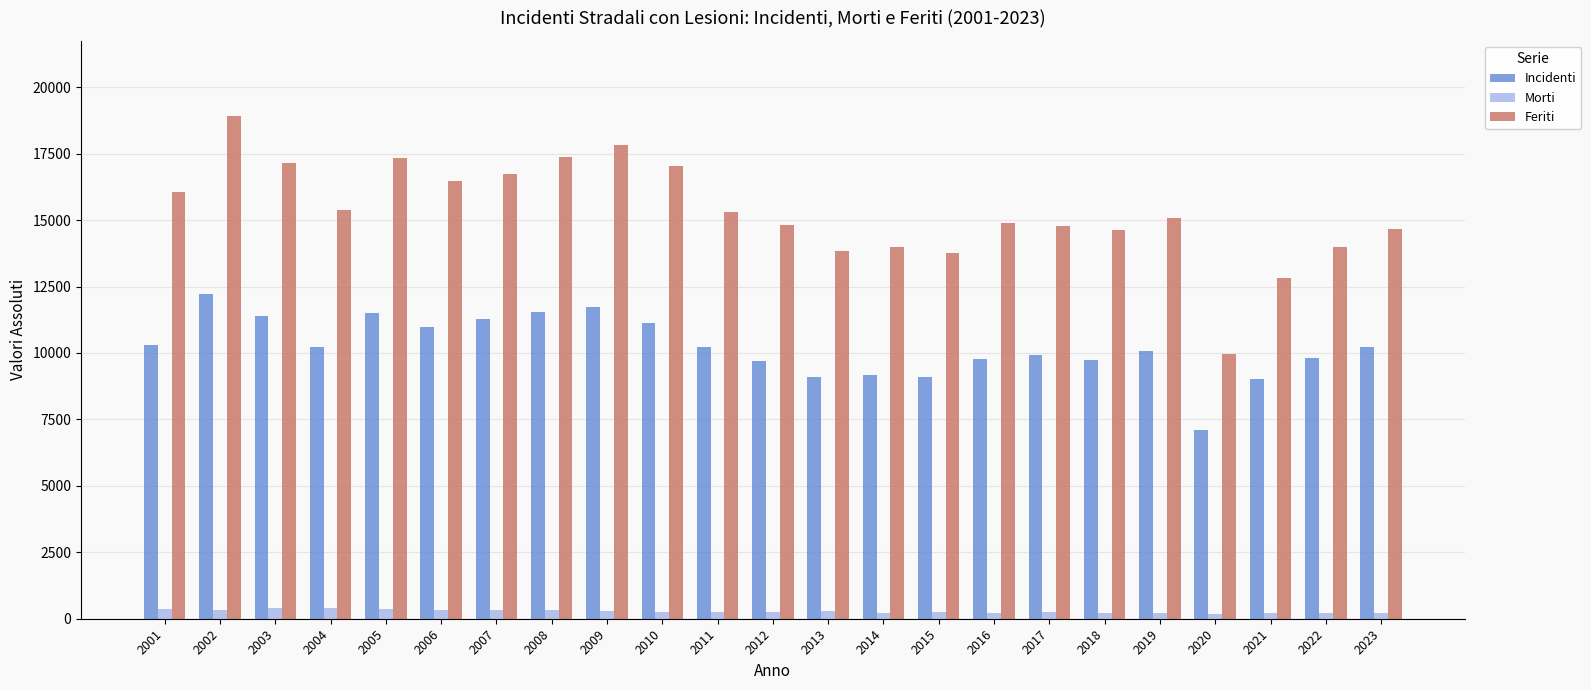

What is the value of the Morti bar at the 19th from the left?

223